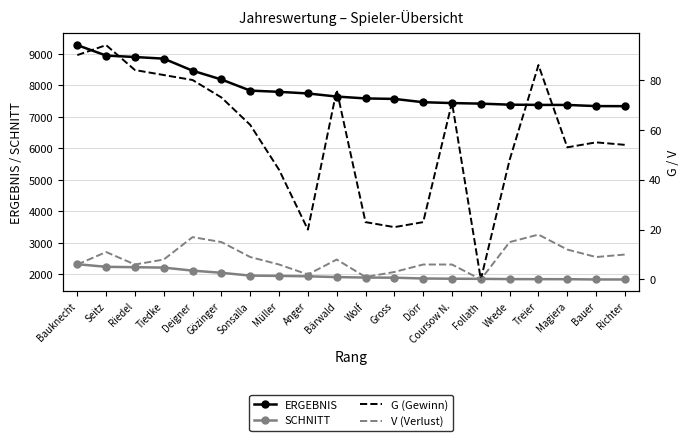

What is the maximum value for SCHNITT?

2321